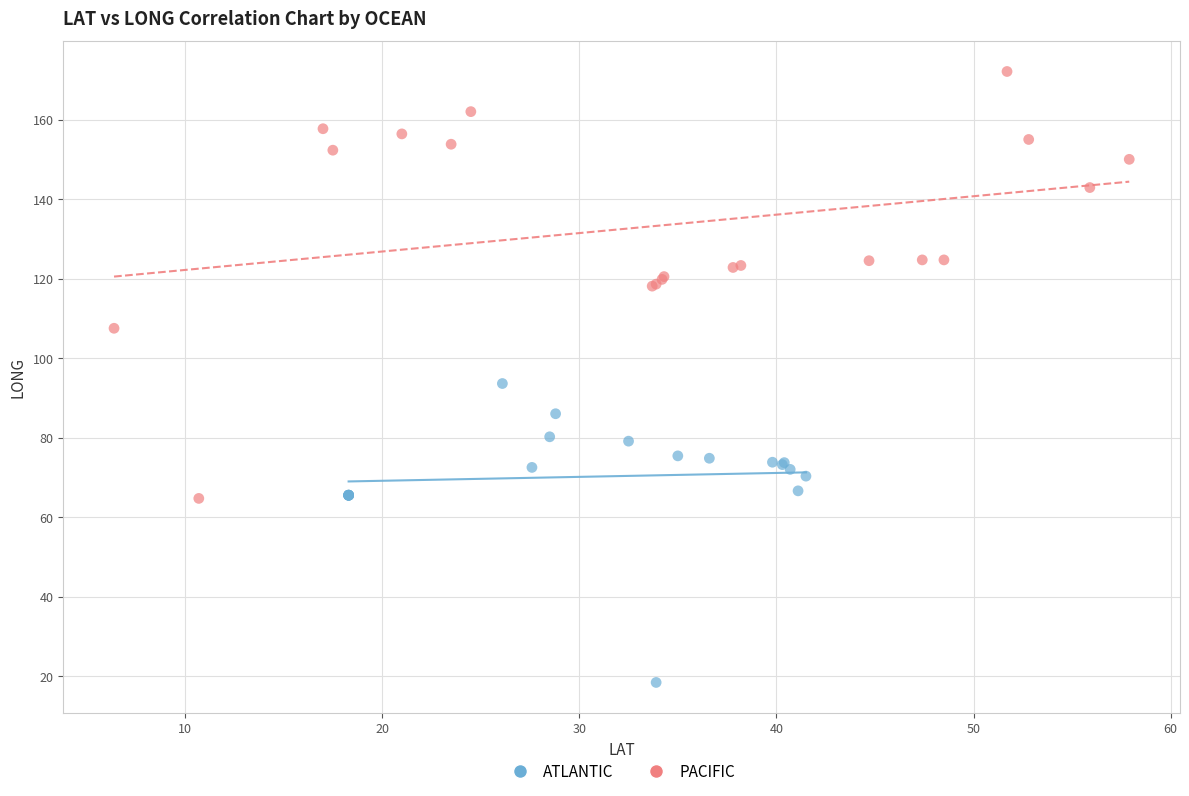

Which series contains the highest Y value?

PACIFIC